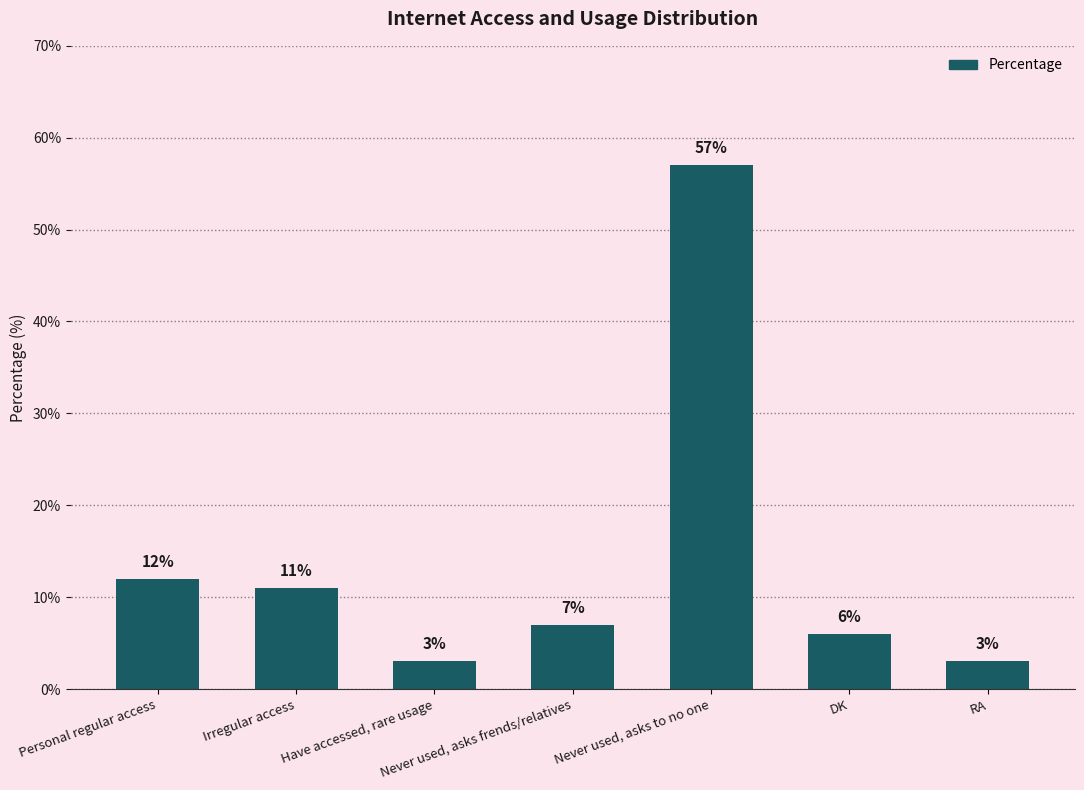

What is the approximate value at Have accessed, rare usage, to the nearest 5?

5